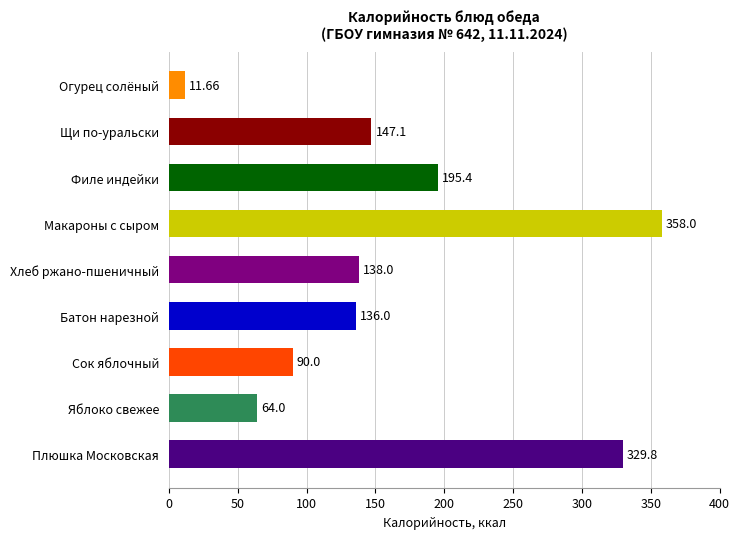

Rank the categories by value from lowest to highest.

Огурец солёный, Яблоко свежее, Сок яблочный, Батон нарезной, Хлеб ржано-пшеничный, Щи по-уральски, Филе индейки, Плюшка Московская, Макароны с сыром